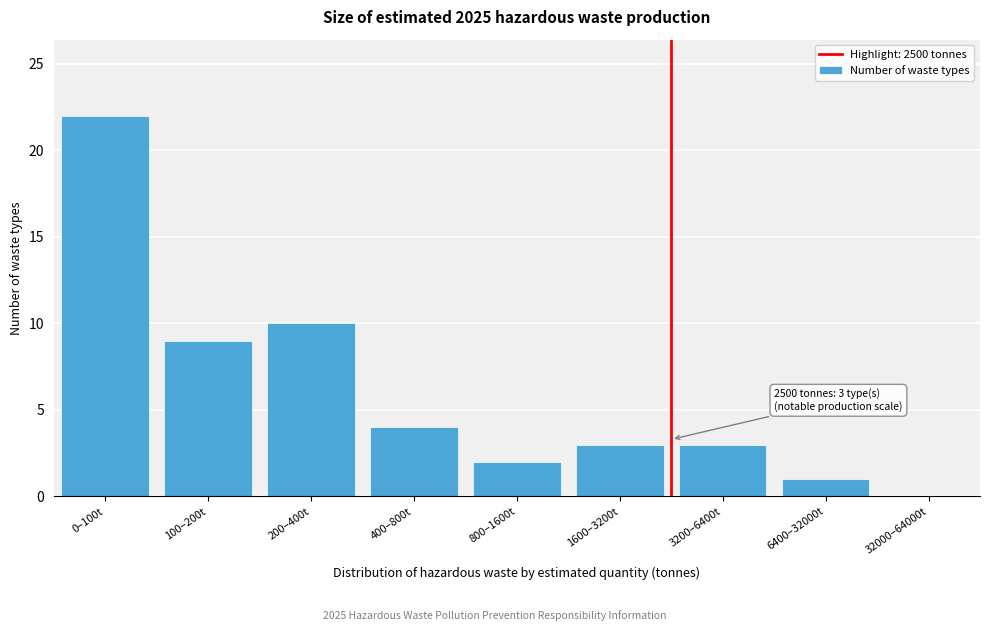

Reading left to right, extract all data points from this chart.

0–100t=22	100–200t=9	200–400t=10	400–800t=4	800–1600t=2	1600–3200t=3	3200–6400t=3	6400–32000t=1	32000–64000t=0